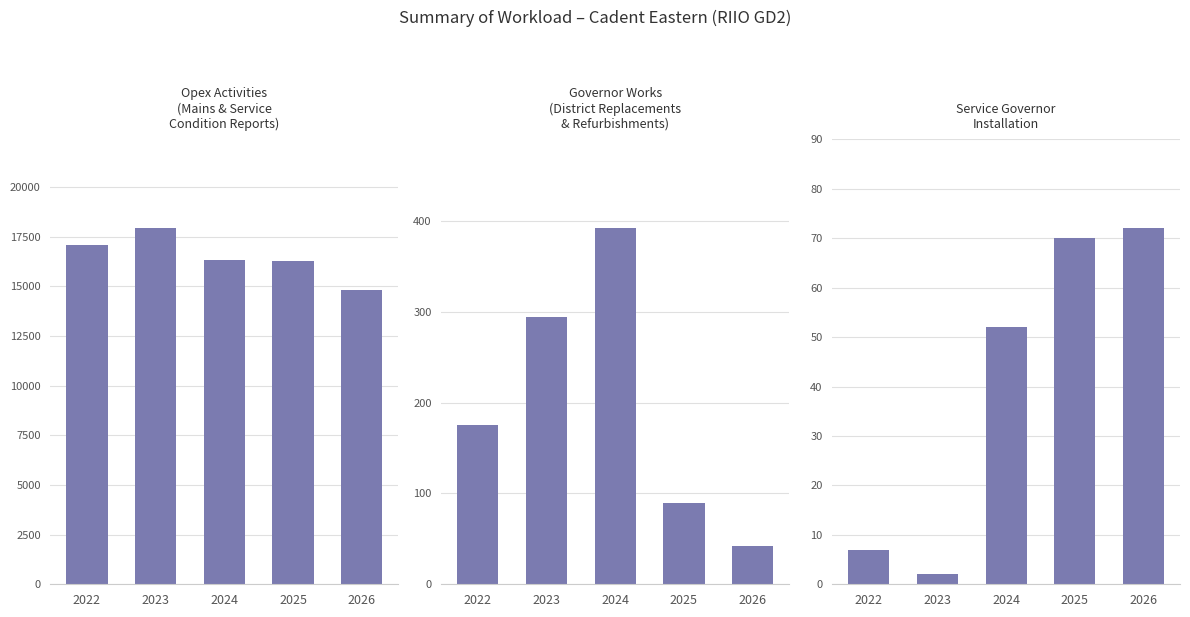

What is the total value across all series at 2026?

14947